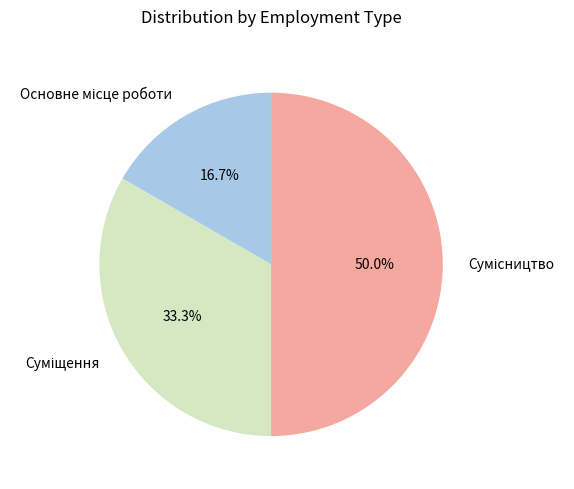

How many slices are in this pie chart?

3